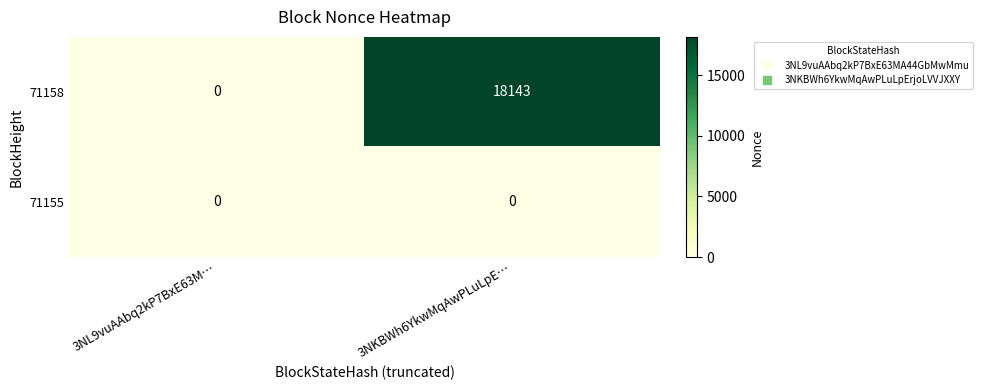

Which category has the highest value across all series?

3NKBWh6YkwMqAwPLuLpE…